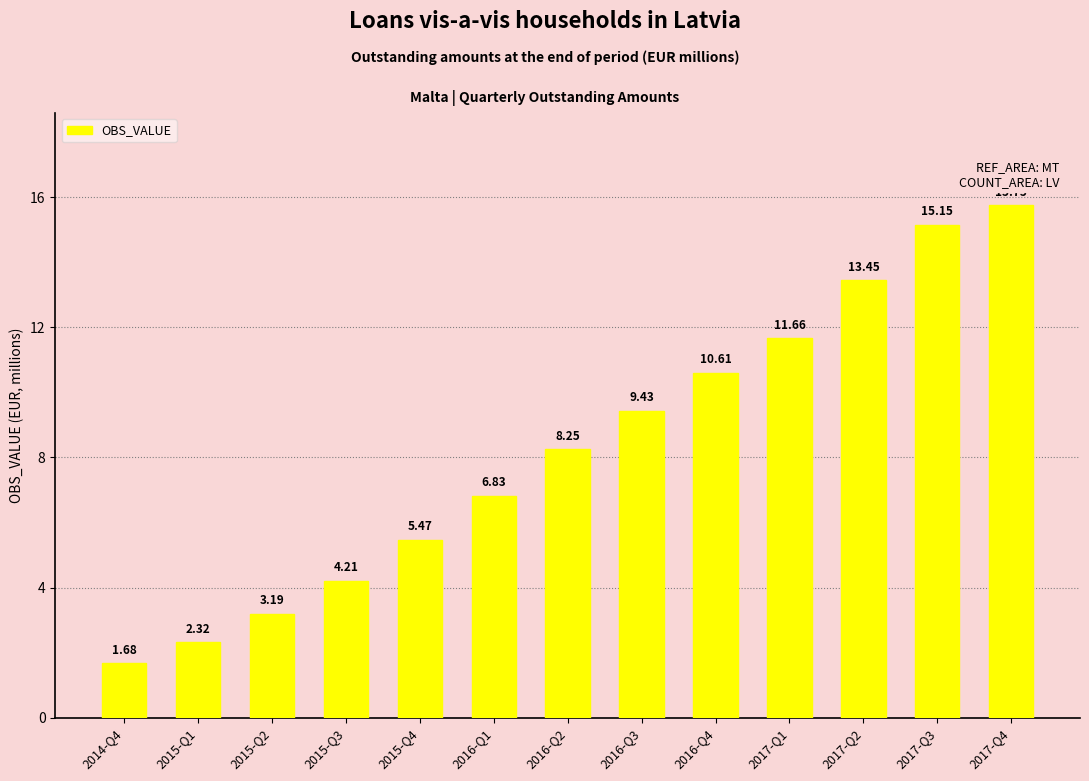

Which category has the lowest value across all series?

2014-Q4